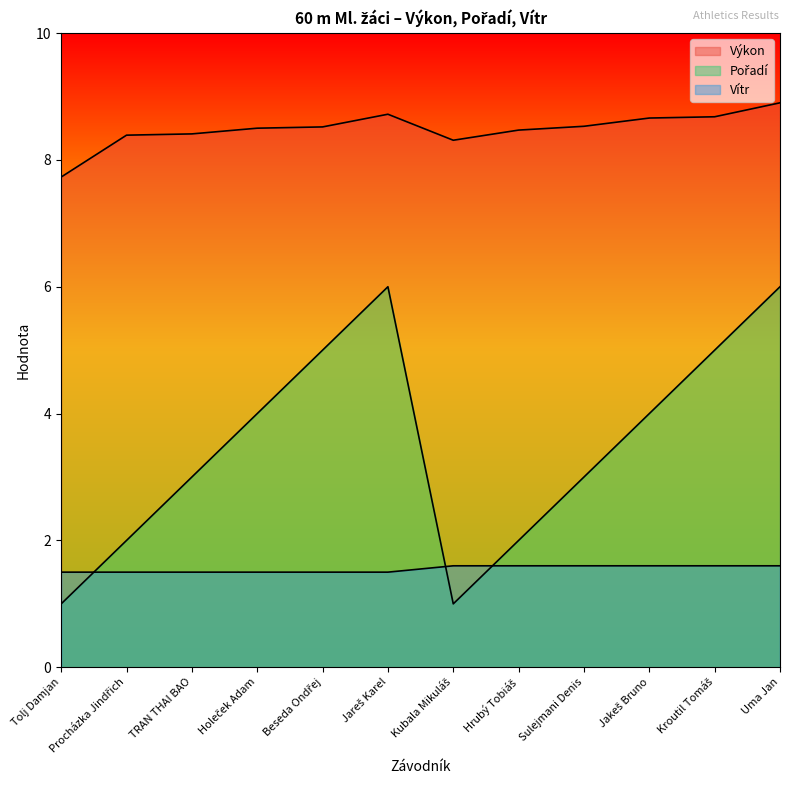

Where do Pořadí and Vítr first cross each other?

Tolj Damjan and Procházka Jindřich